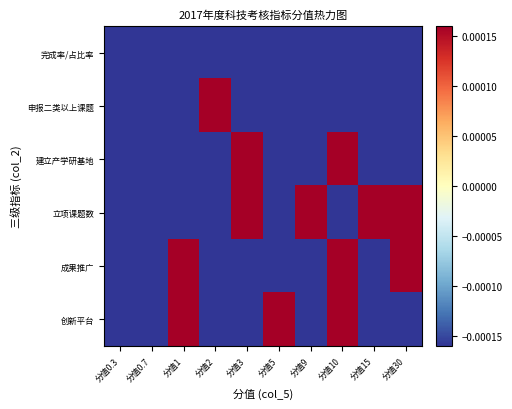

Rank the series at 分值5 from highest to lowest value.

创新平台, 完成率/占比率, 申报二类以上课题, 建立产学研基地, 立项课题数, 成果推广